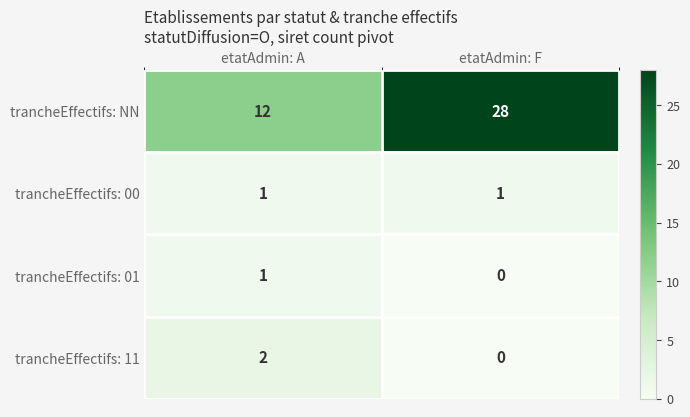

Between etatAdmin: A and etatAdmin: F, which series saw the biggest shift?

trancheEffectifs: NN